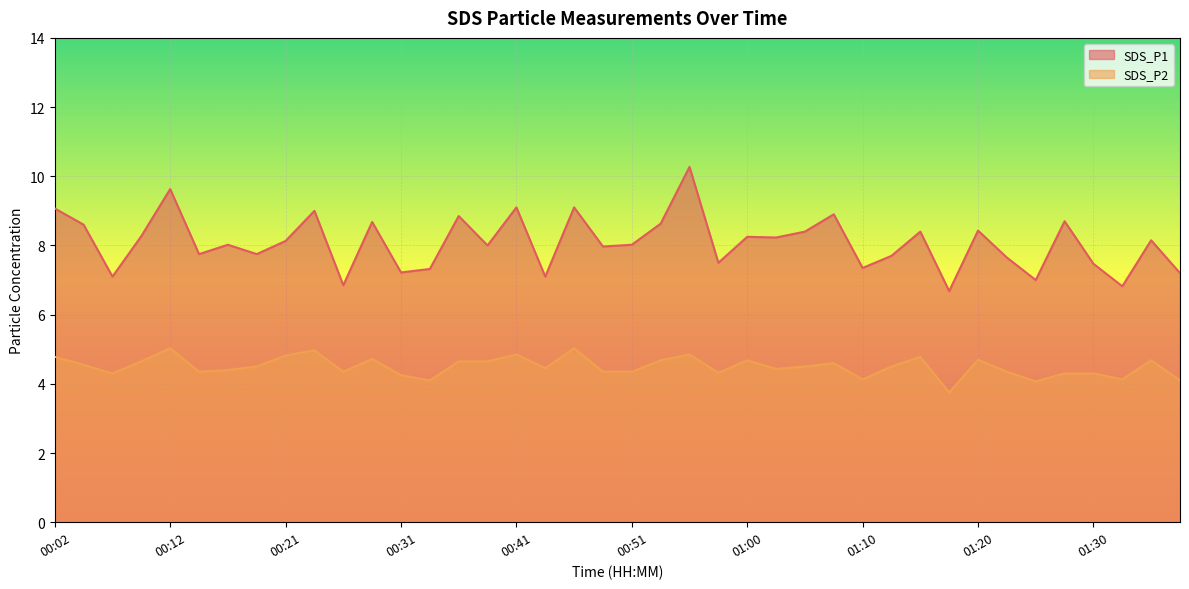

At 00:09, list the series in order from largest to smallest.

SDS_P1, SDS_P2